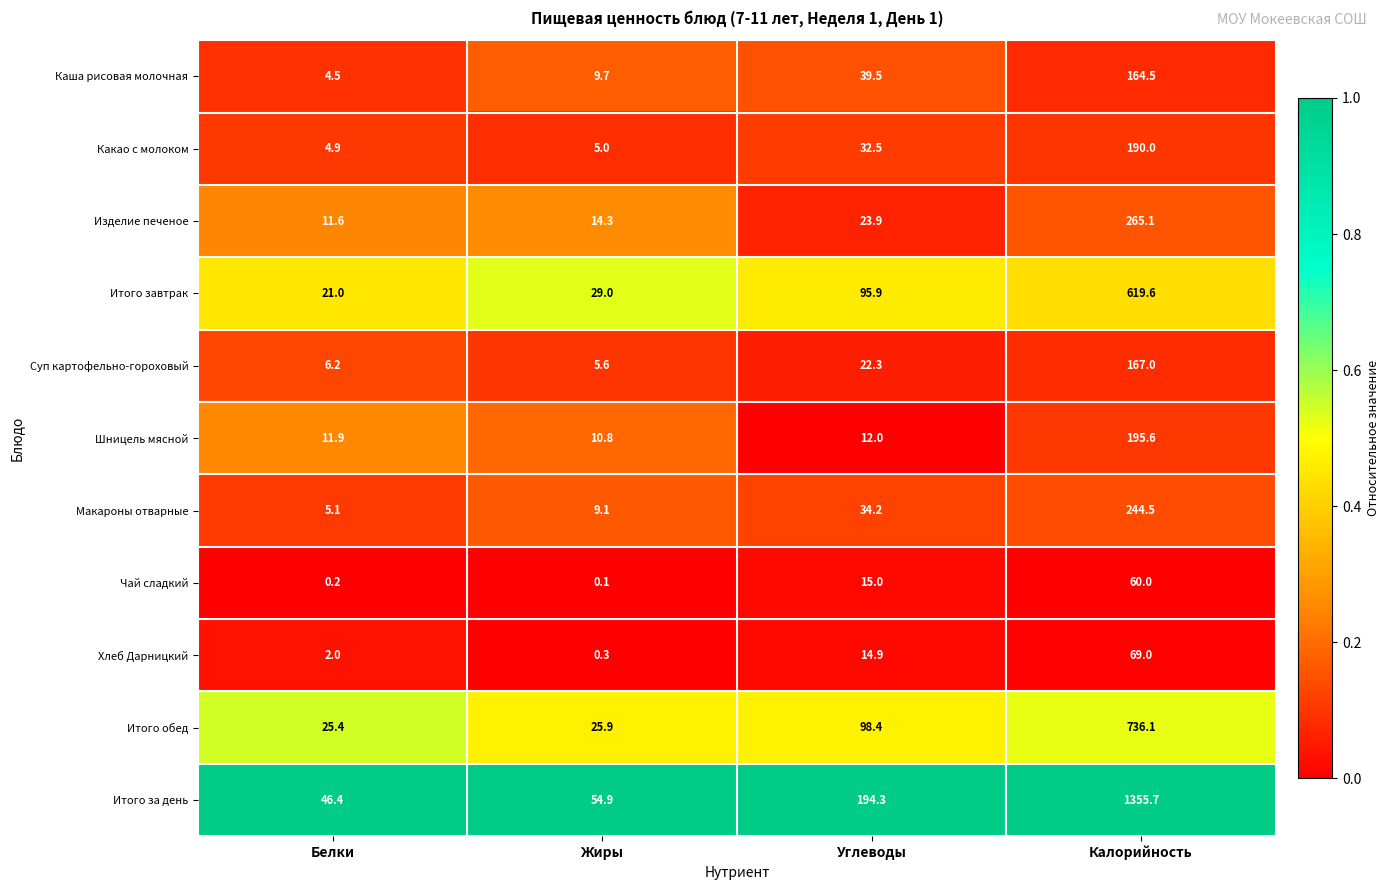

True or false: Чай сладкий has a value of 15.0 at Углеводы.

True